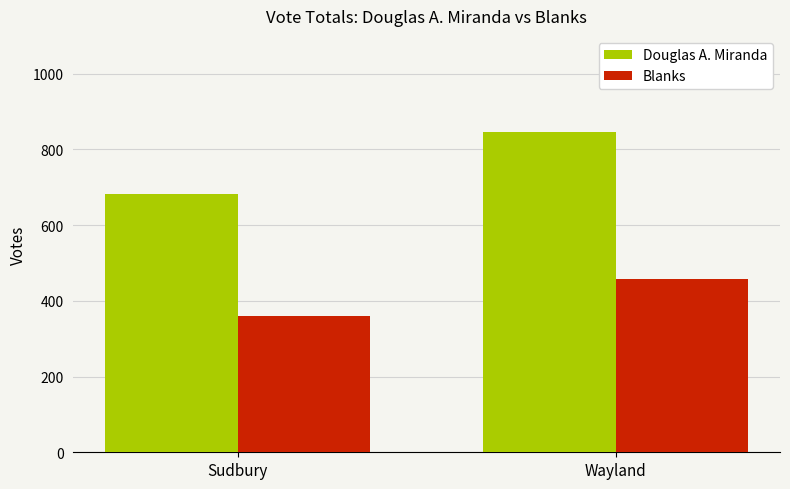

What is the difference between the Blanks values at Wayland and Sudbury?

100